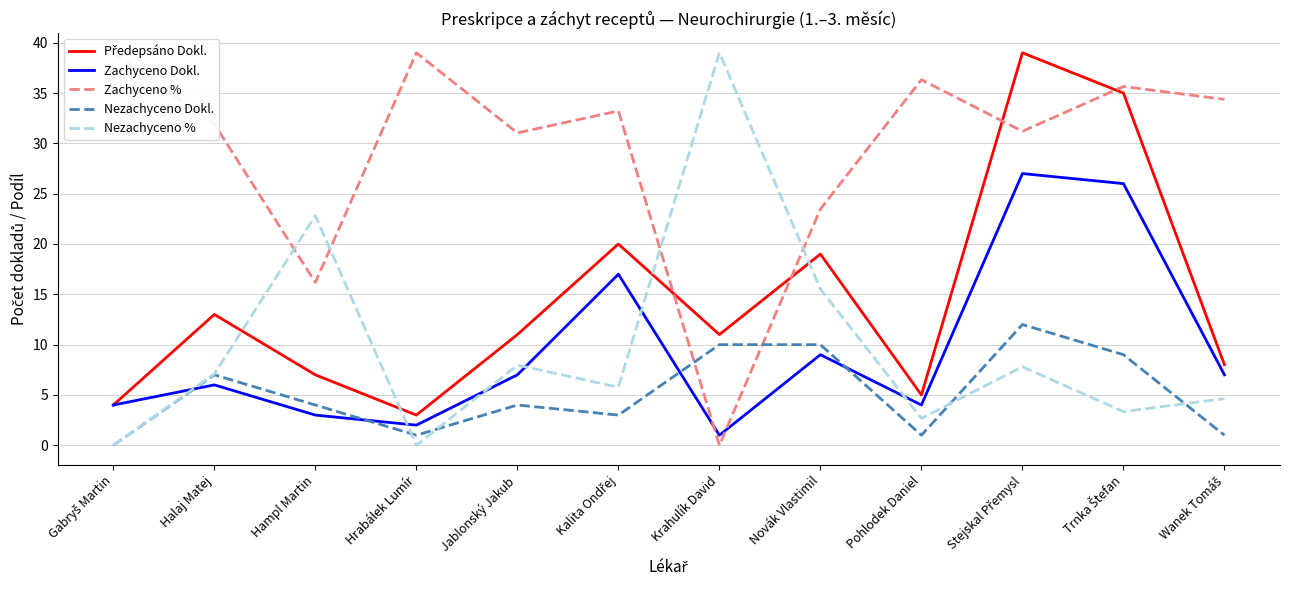

Which category has the lowest value in the Zachyceno % series?

Krahulík David